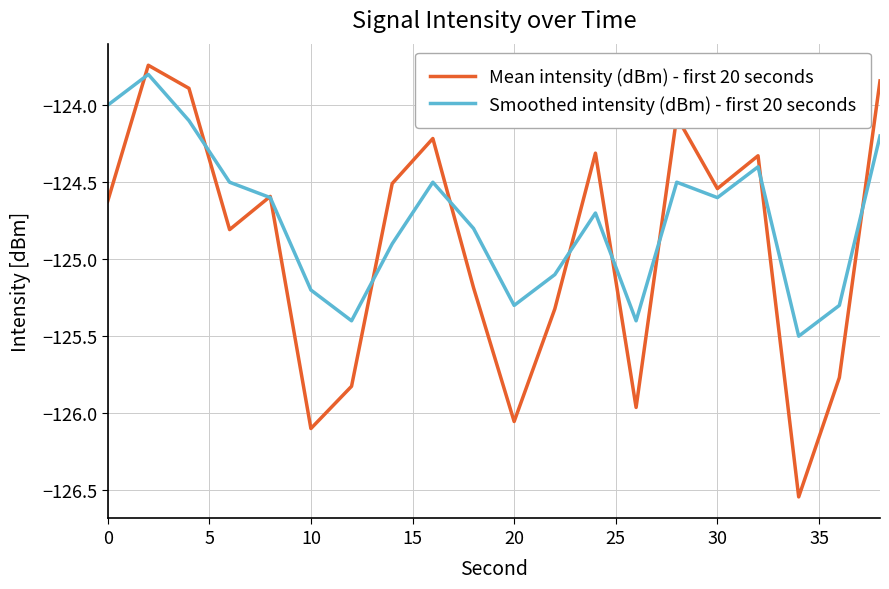

What is the minimum value for Smoothed intensity (dBm) - first 20 seconds?

-125.5